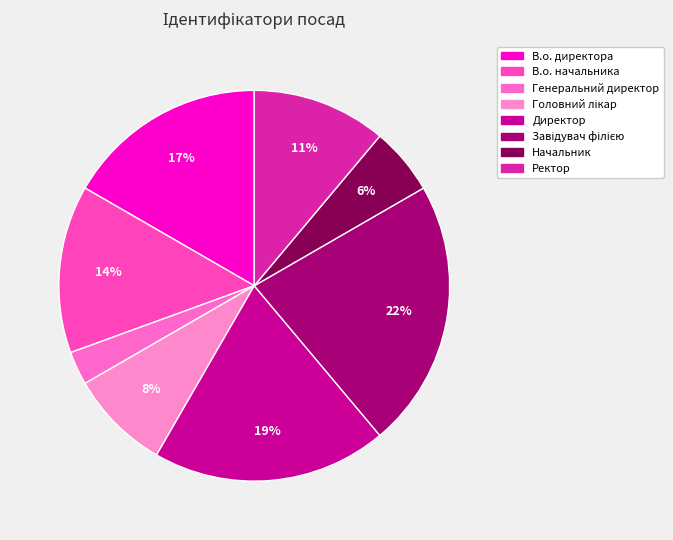

Rank the categories by value from lowest to highest.

Генеральний директор, Начальник, Головний лікар, Ректор, В.о. начальника, В.о. директора, Директор, Завідувач філією